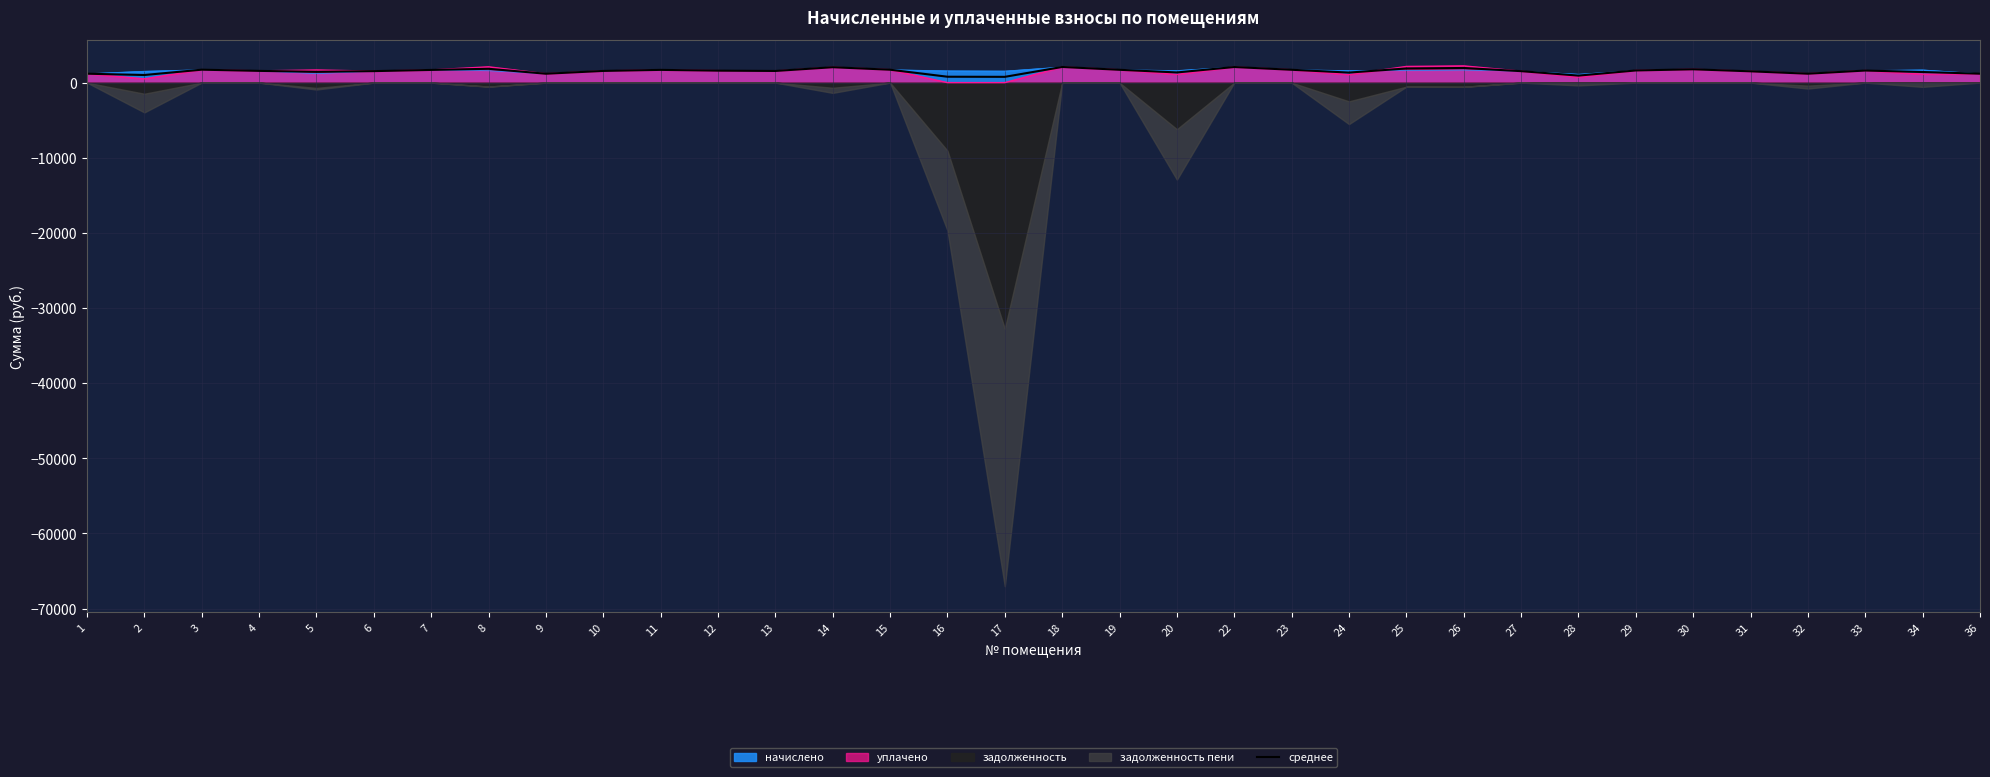

Reading left to right, transcribe all the data shown in this chart.

1=1187.2	2=1012.9	3=1721.8	4=1563.3	5=1438.6	6=1530.1	7=1688.6	8=1841.0	9=1183.5	10=1555.9	11=1696.0	12=1592.8	13=1552.2	14=2050.0	15=1718.1	16=785.5	17=770.6	18=2083.2	19=1707.1	20=1355.4	22=2075.8	23=1710.8	24=1337.3	25=1884.0	26=1948.6	27=1526.4	28=934.0	29=1618.6	30=1773.5	31=1504.3	32=1187.2	33=1607.5	34=1413.3	36=1187.2